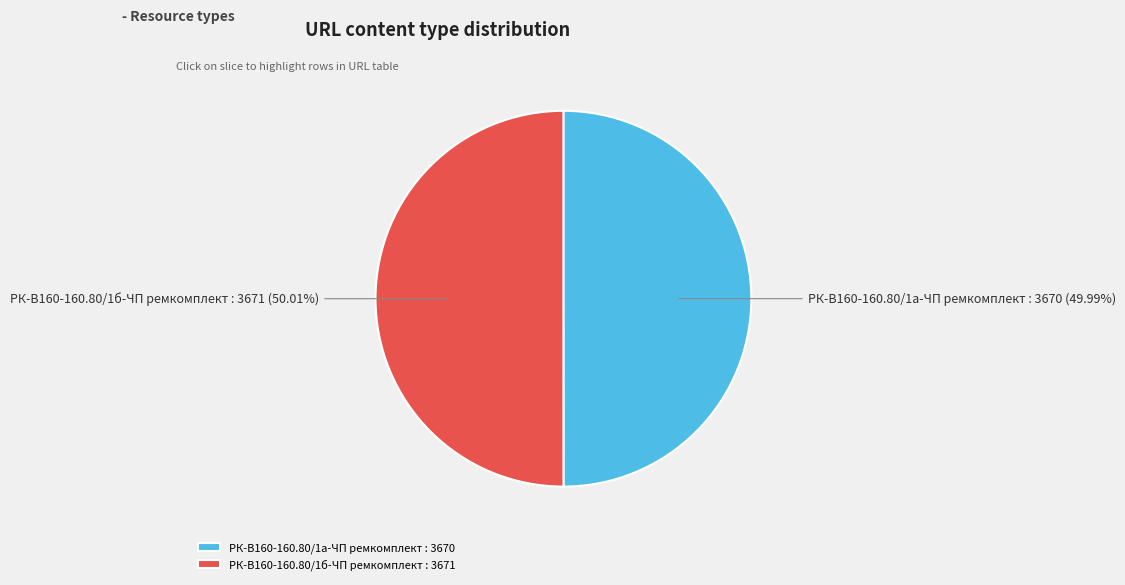

Does any single category account for the majority?

Yes